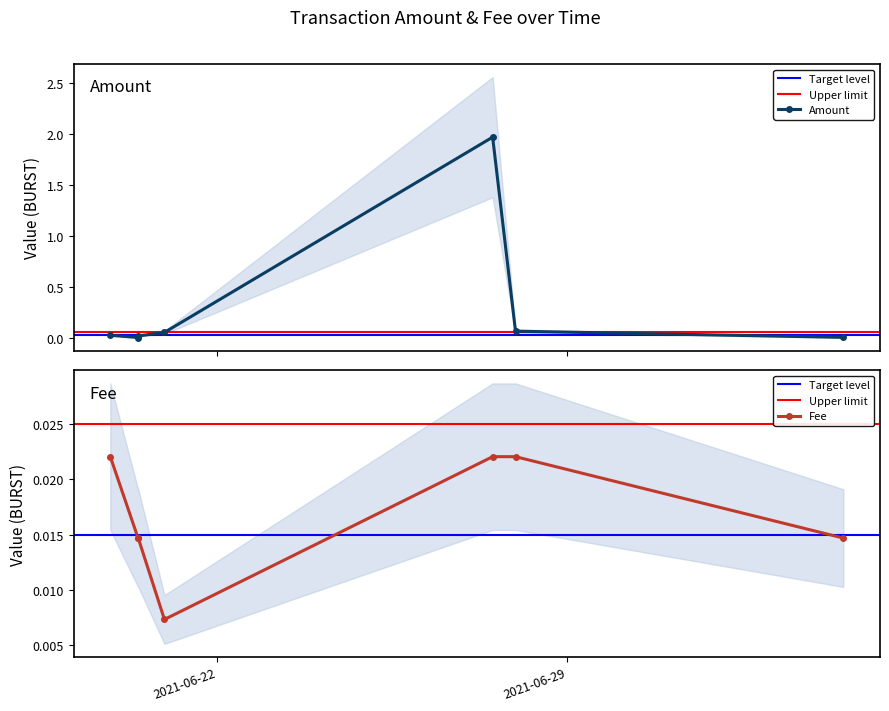

After their last crossing, which series has the higher values: Amount or Fee?

Fee